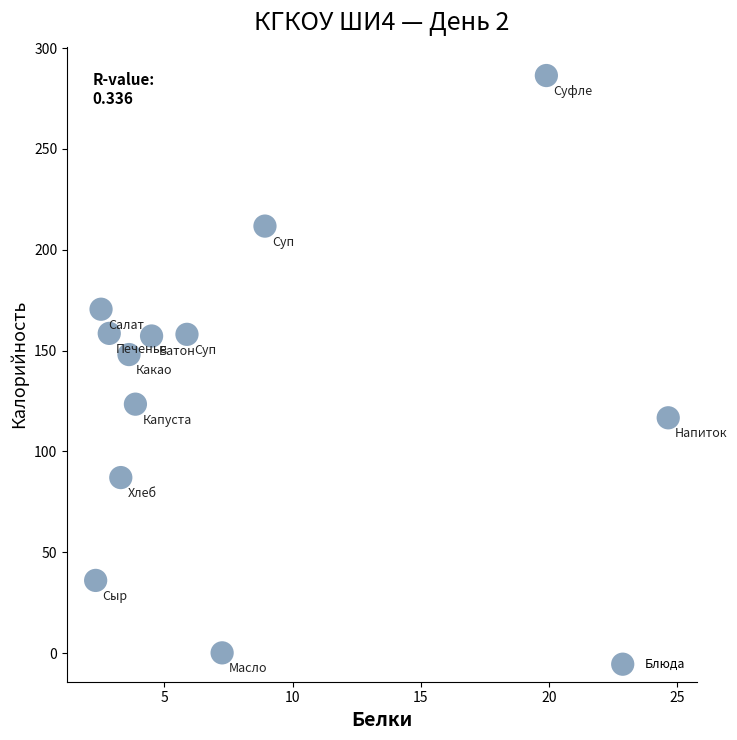

What Y value in the scatter plot is closest to 143?

148.0